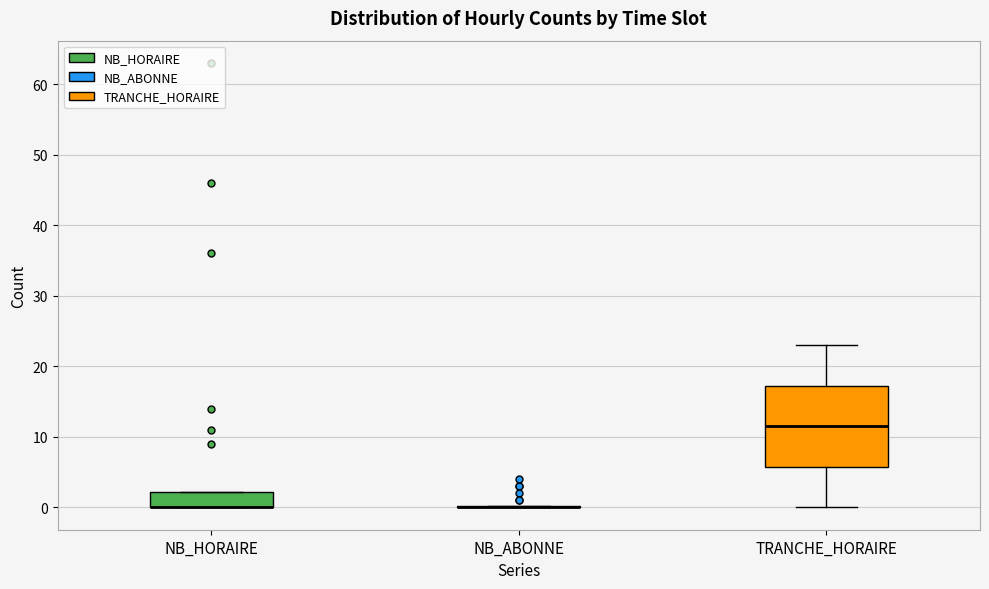

Reading left to right, transcribe this box plot: for each box, give where its median line is, the range the box spans, and where its two whiskers end, as read against the y-axis. The values are not printed on the chart, so give them approximately, as read against the axis.

NB_HORAIRE: median 0 (drawn on the box's lower edge), box 0 to 2, whiskers 0 to 2
NB_ABONNE: box collapsed to a line at 0, whiskers 0 to 0
TRANCHE_HORAIRE: median 12, box 6 to 17, whiskers 0 to 23